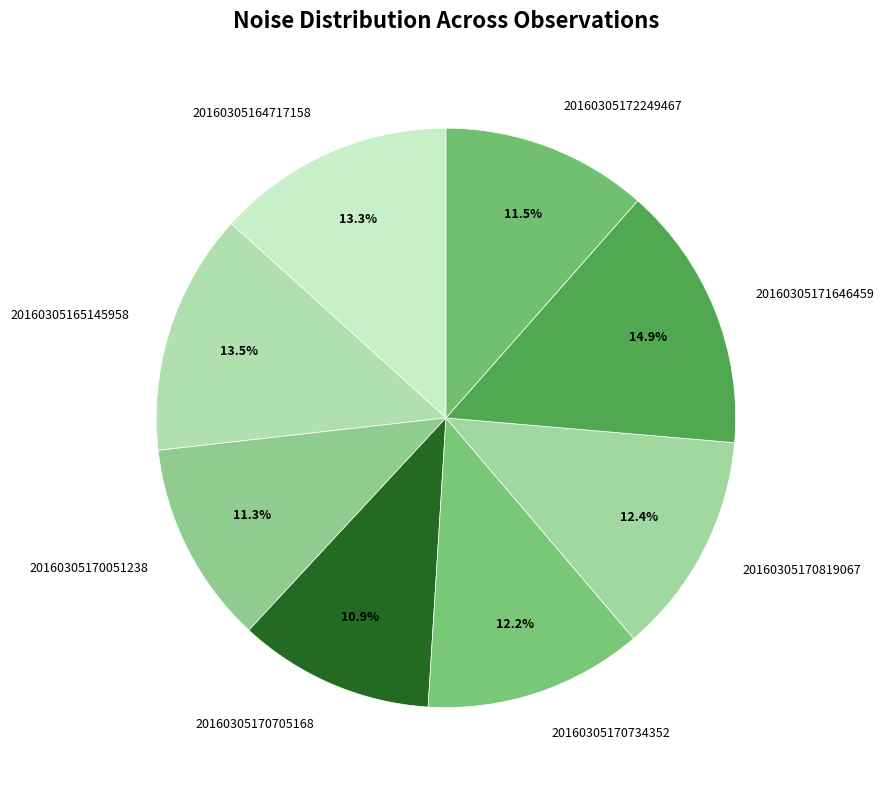

Does 20160305170819067 account for over 50% of the chart?

No